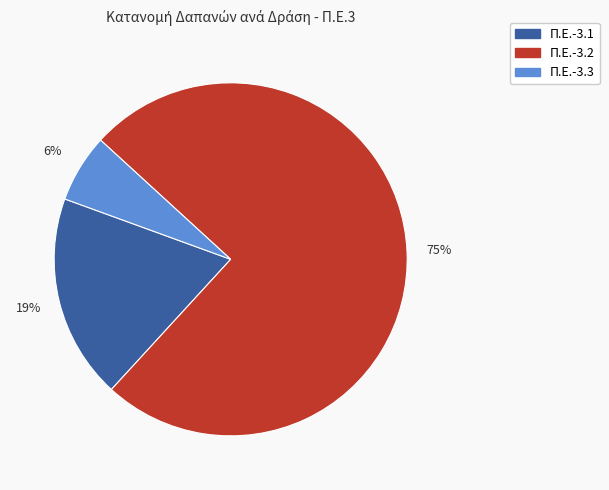

To the nearest percent, what is the average slice percentage?

33%